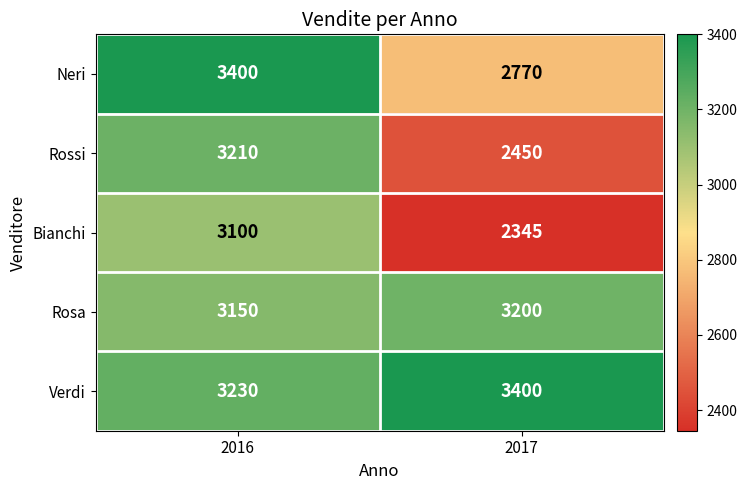

What is the smallest value displayed?

2345